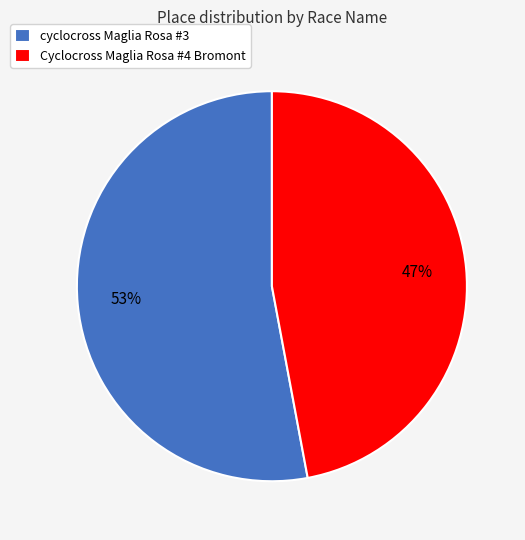

What is the ratio of the value at Cyclocross Maglia Rosa #4 Bromont to the value at cyclocross Maglia Rosa #3?

0.9